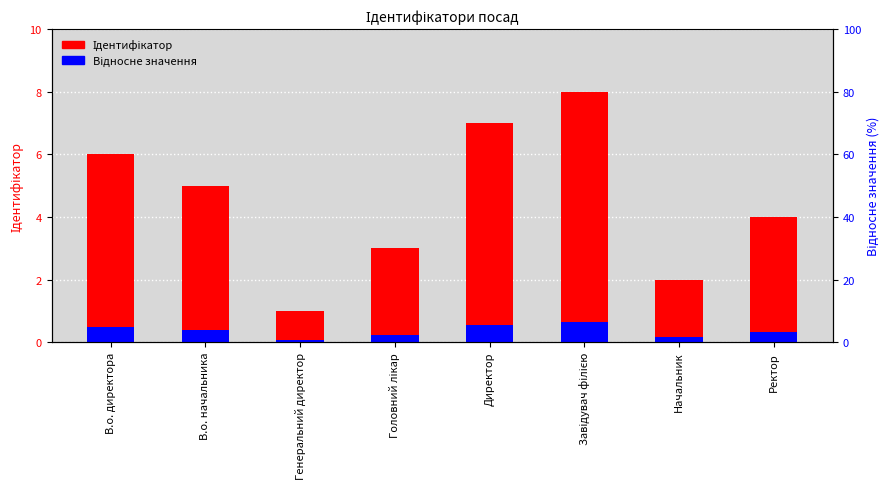

True or false: Ідентифікатор has a value of 3.1 at Начальник.

False